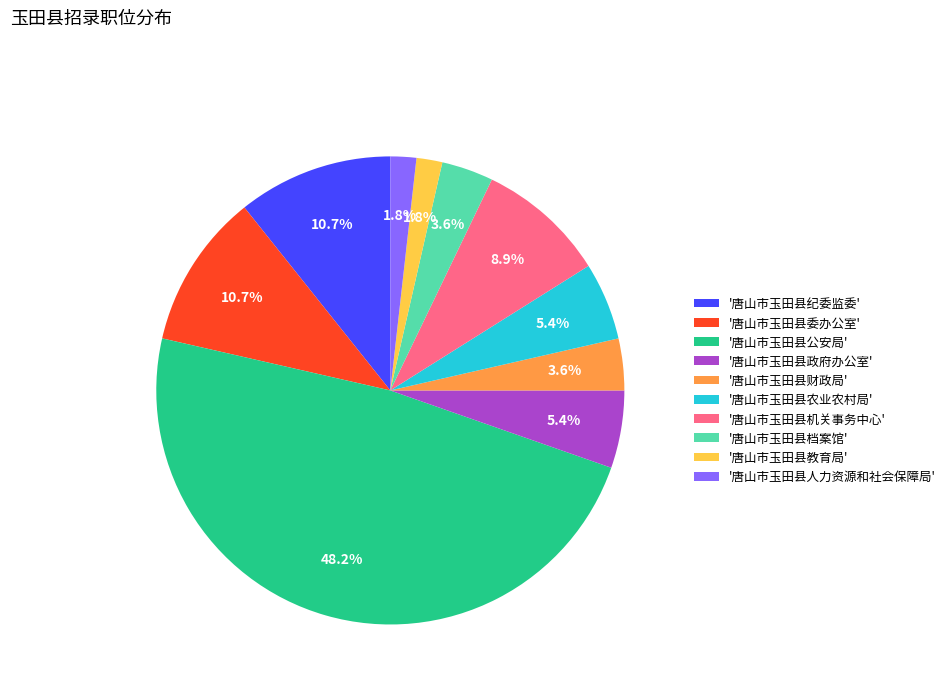

Which category has the biggest portion of the pie?

'唐山市玉田县公安局'